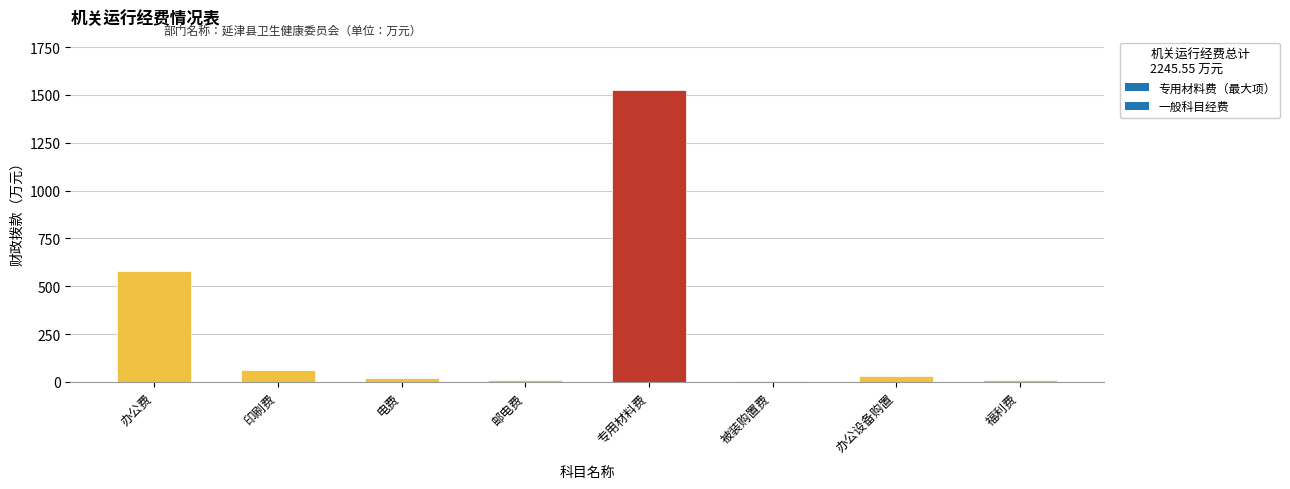

At which label is the value closest to 766?

办公费